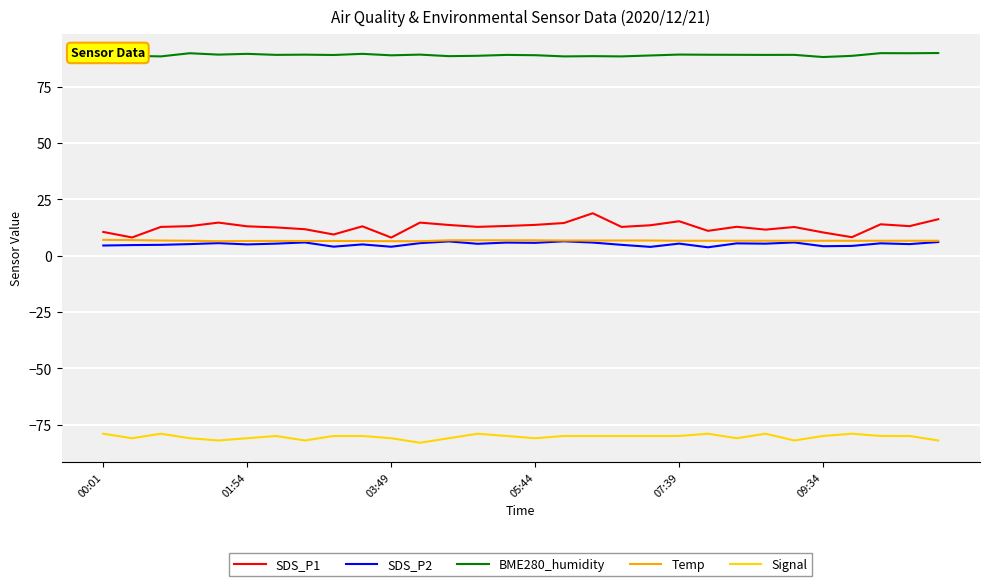

True or false: Signal and SDS_P1 intersect in this chart.

False